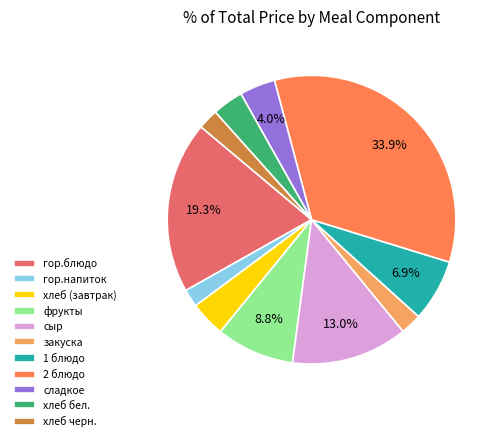

What percentage is the 1 блюдо slice, to the nearest percent?

7%